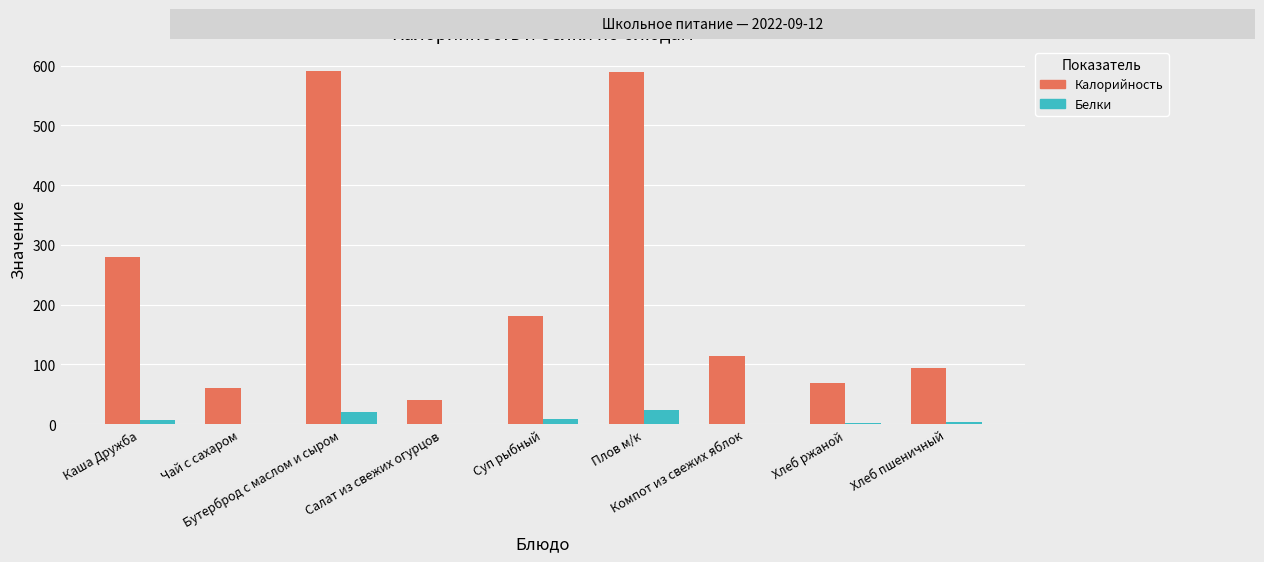

Which series has the largest total across all categories?

Калорийность